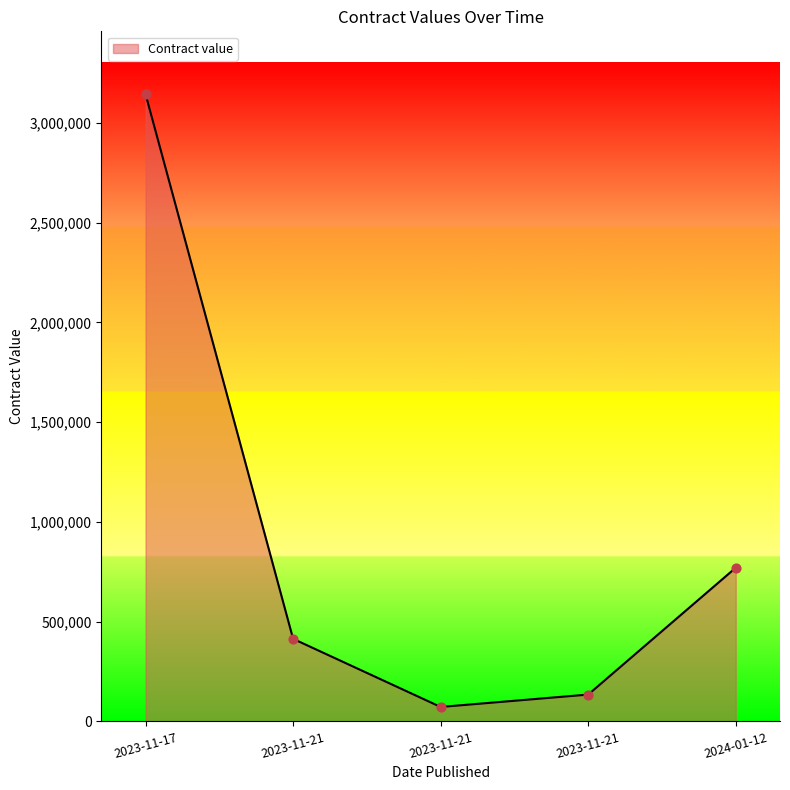

Does the chart have visible grid lines?

No